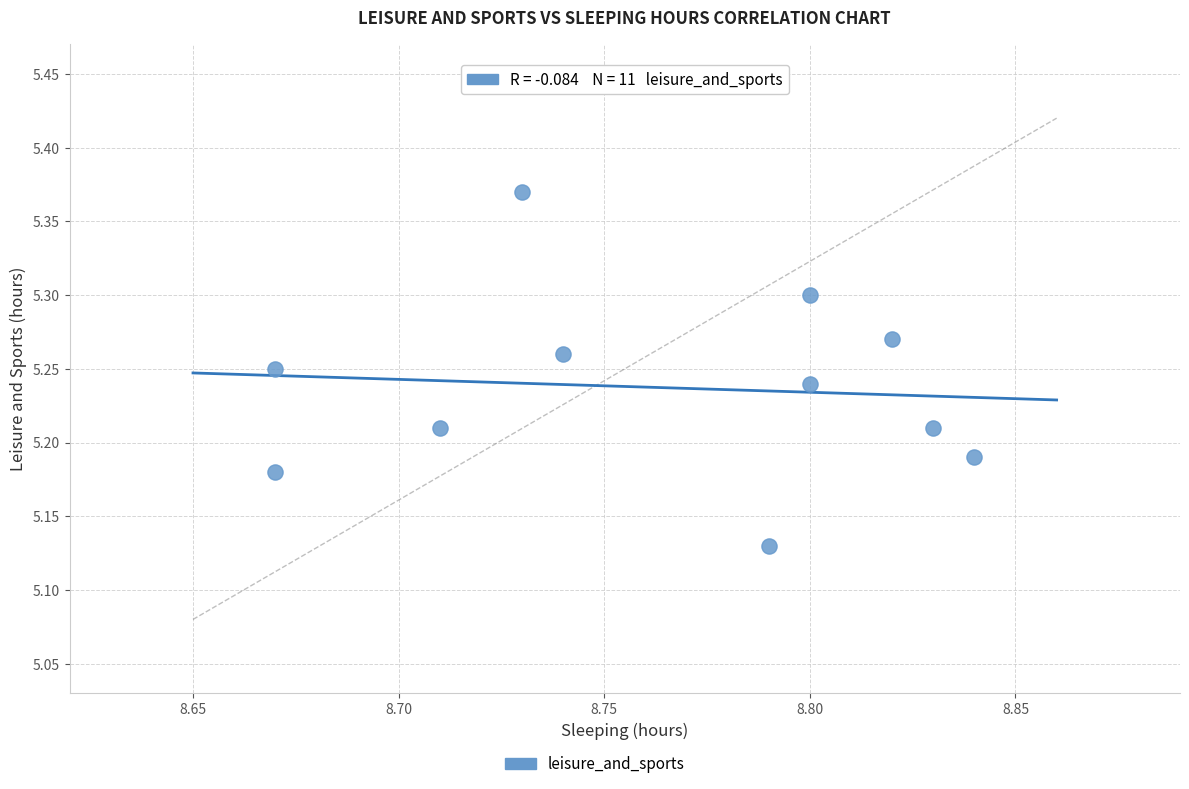

What is the average X value?

8.8